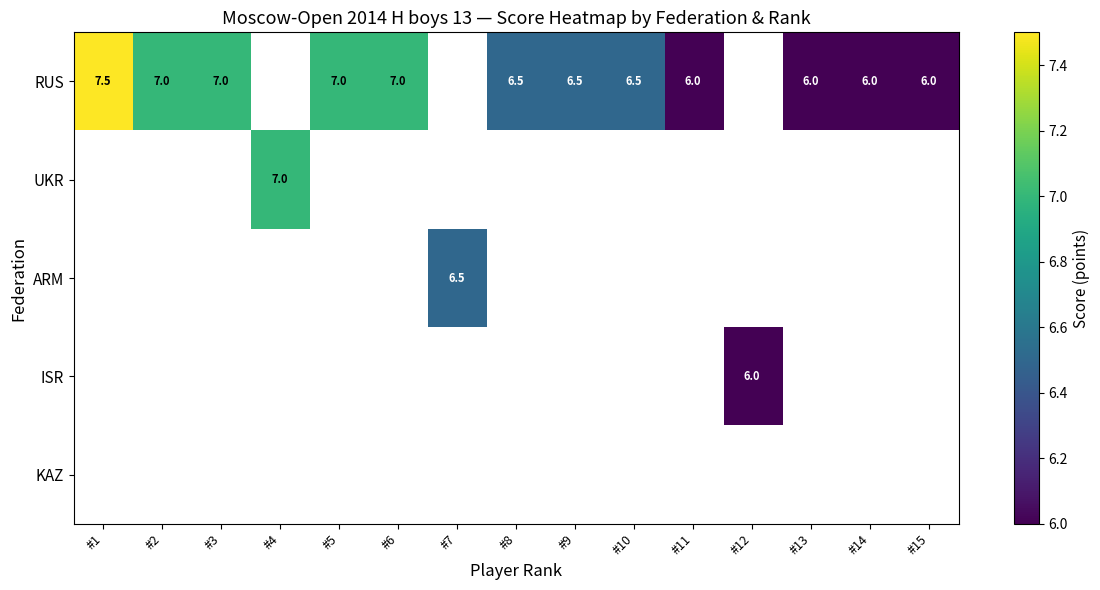

The value of RUS at #15 is 3.5. True or false?

False